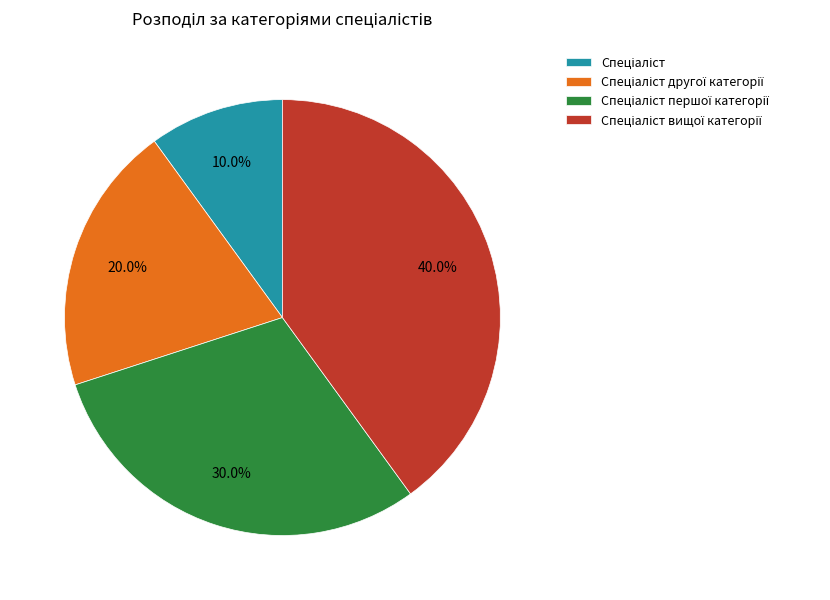

Does any single category account for the majority?

No